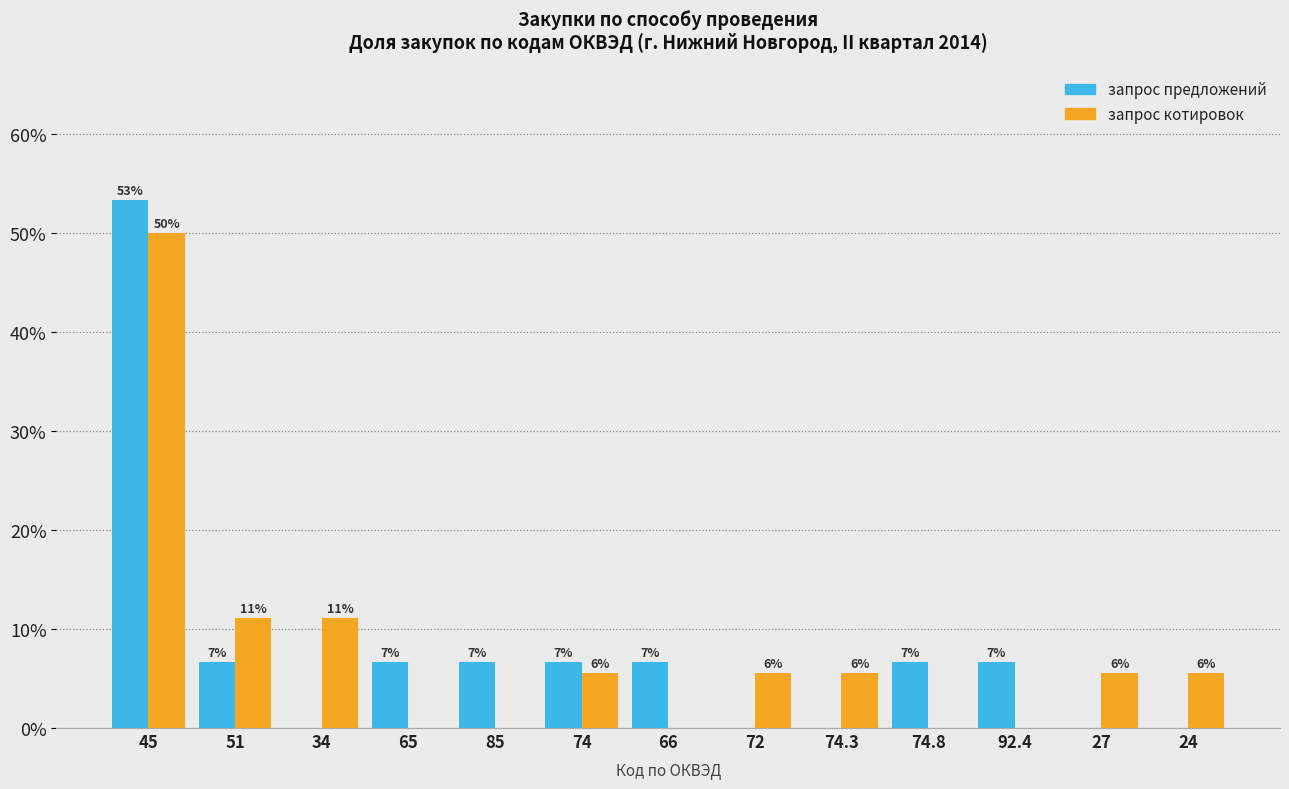

What are all the series names shown in the legend?

запрос предложений, запрос котировок